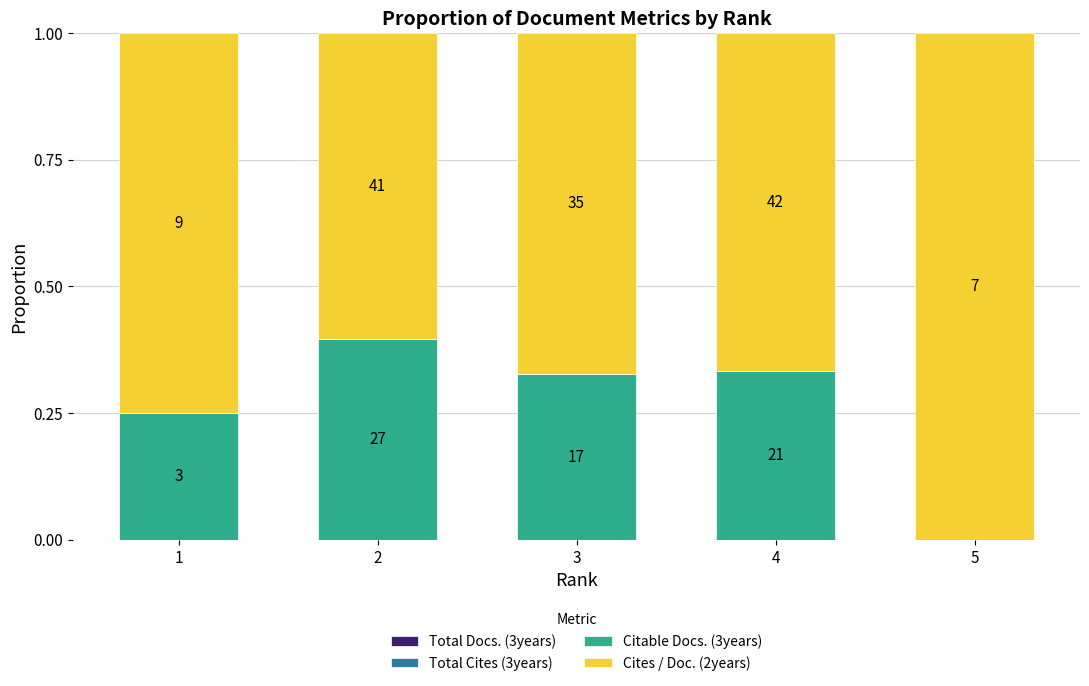

What is the difference between the second highest and second lowest values in the Citable Docs. (3years) series?

0.1